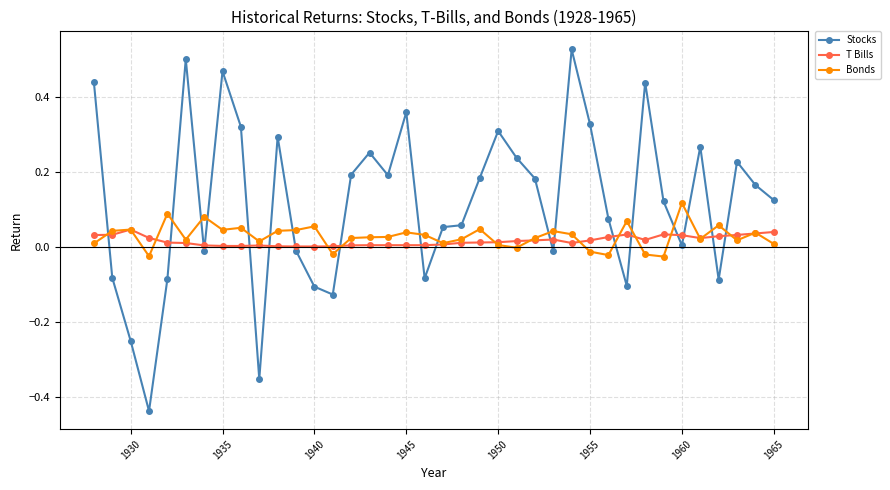

List the series in order of their peak value, lowest first.

T Bills, Bonds, Stocks